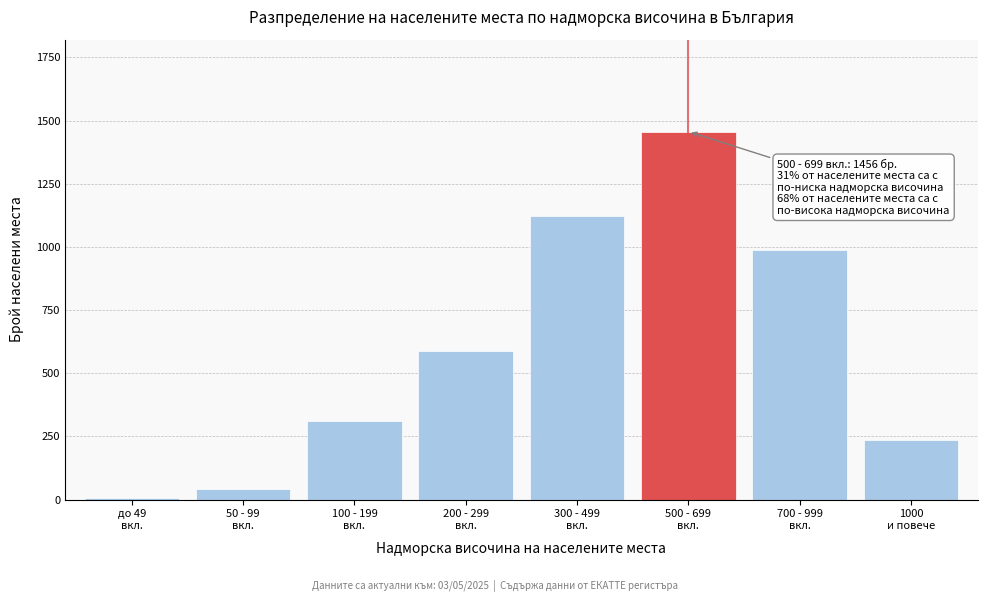

What is the maximum value shown in the chart?

1456